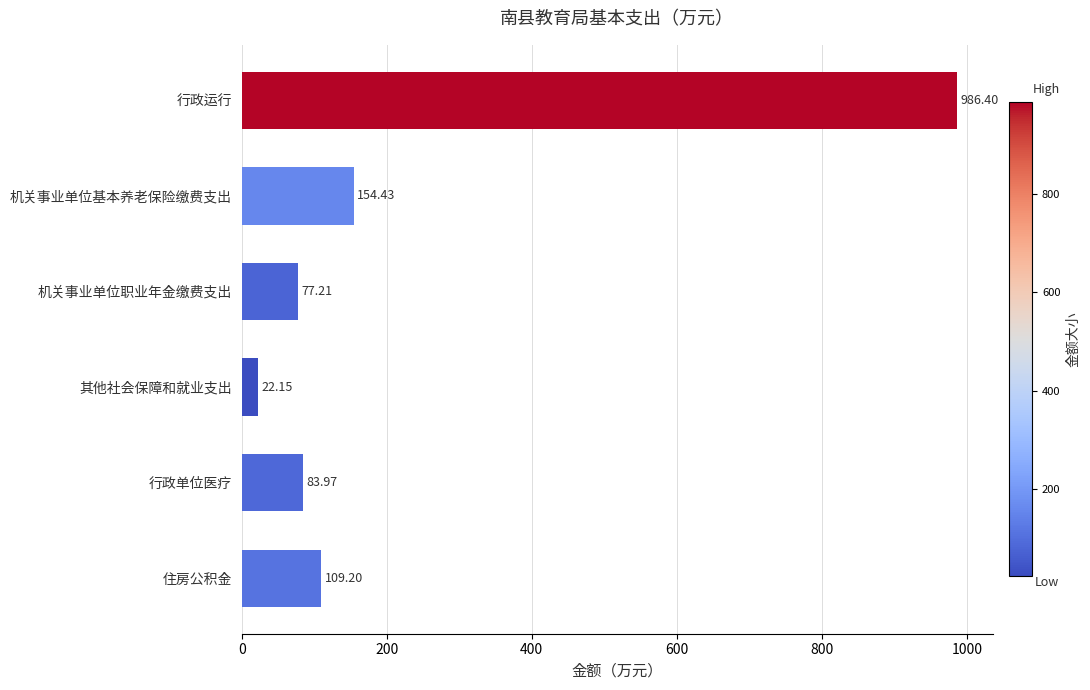

How many data points are above 109?

3